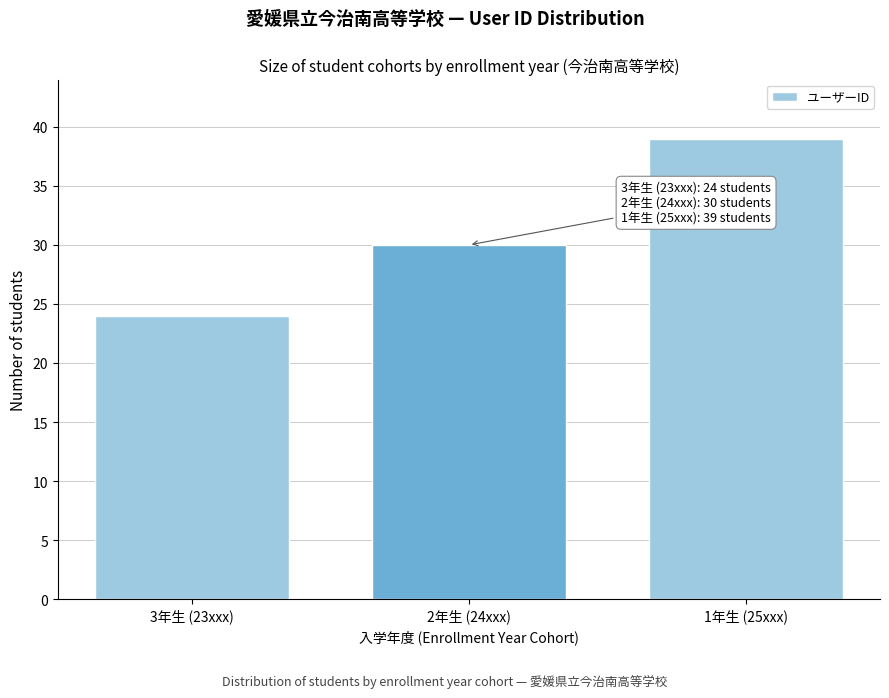

Reading right to left, list all the values displayed in this chart.

39	30	24